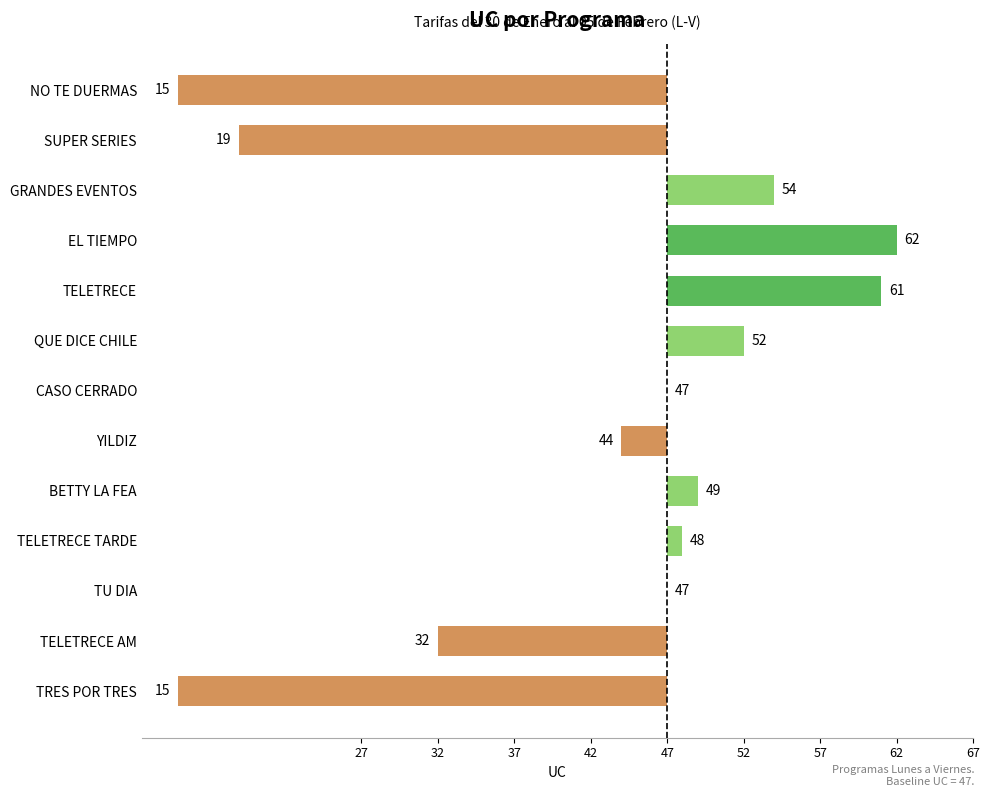

Does the chart contain stacked bars?

No